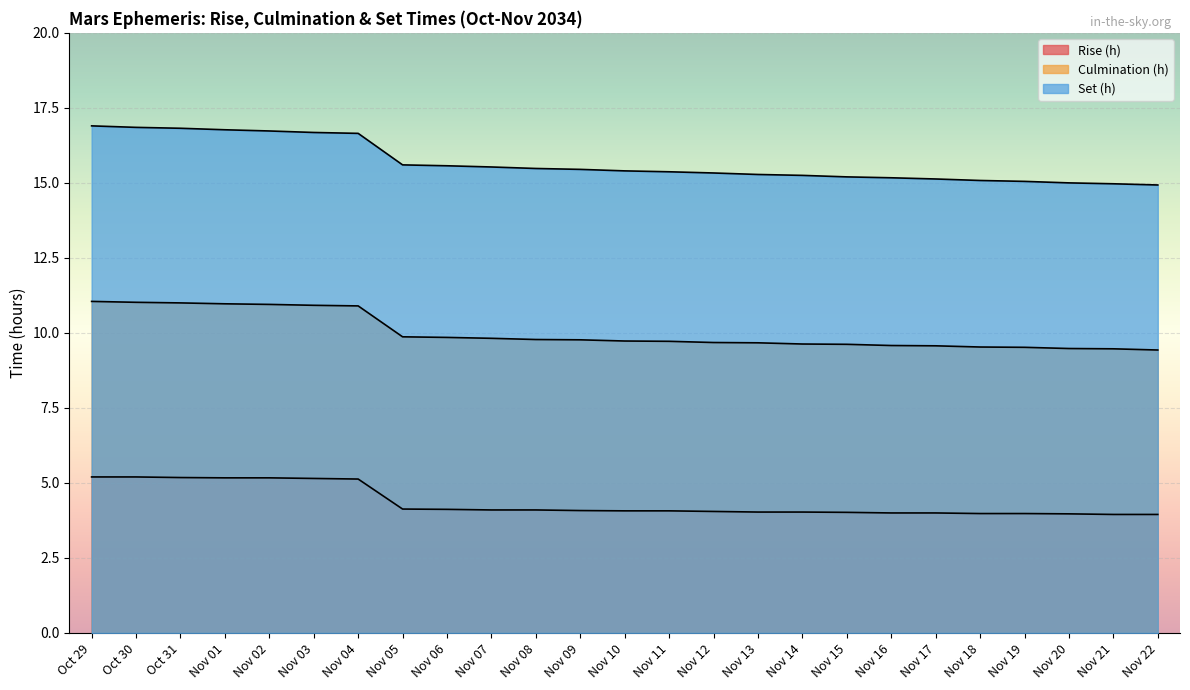

True or false: Culmination (h) and Set (h) intersect in this chart.

False